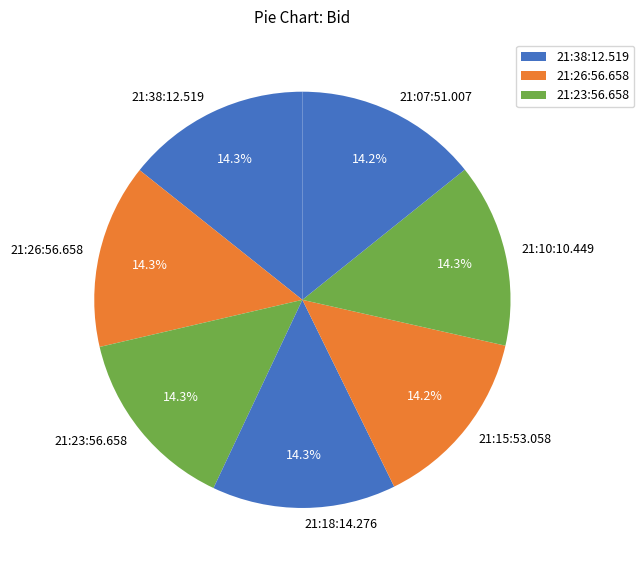

To the nearest percent, what is the combined percentage of 21:07:51.007 and 21:18:14.276?

29%